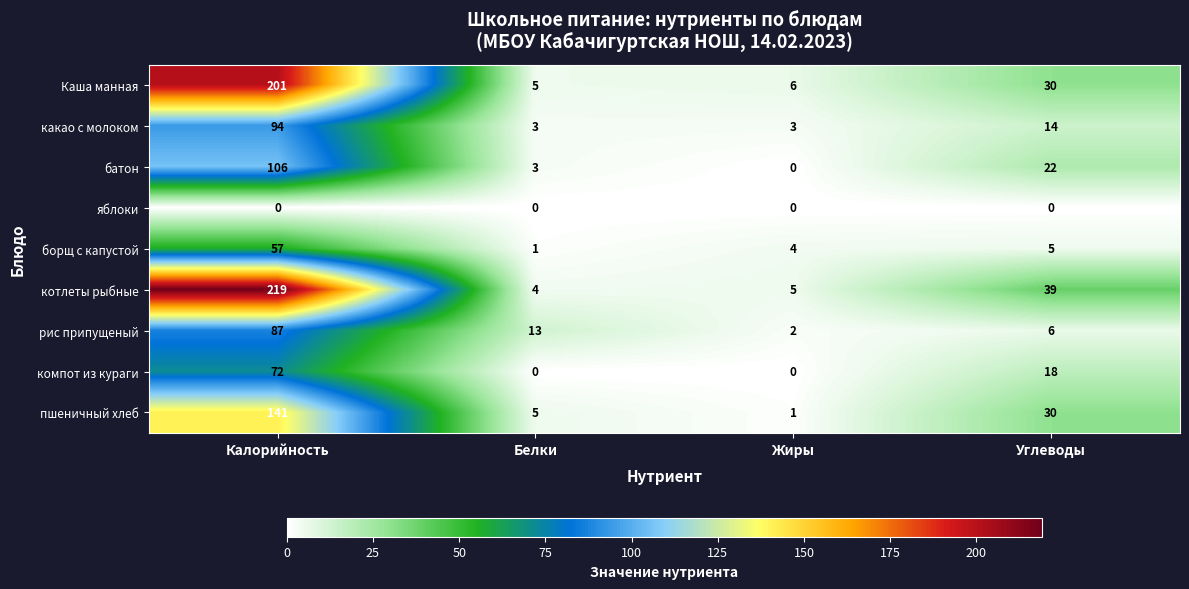

At Калорийность, list the series in order from largest to smallest.

котлеты рыбные, Каша манная, пшеничный хлеб, батон, какао с молоком, рис припущеный, компот из кураги, борщ с капустой, яблоки